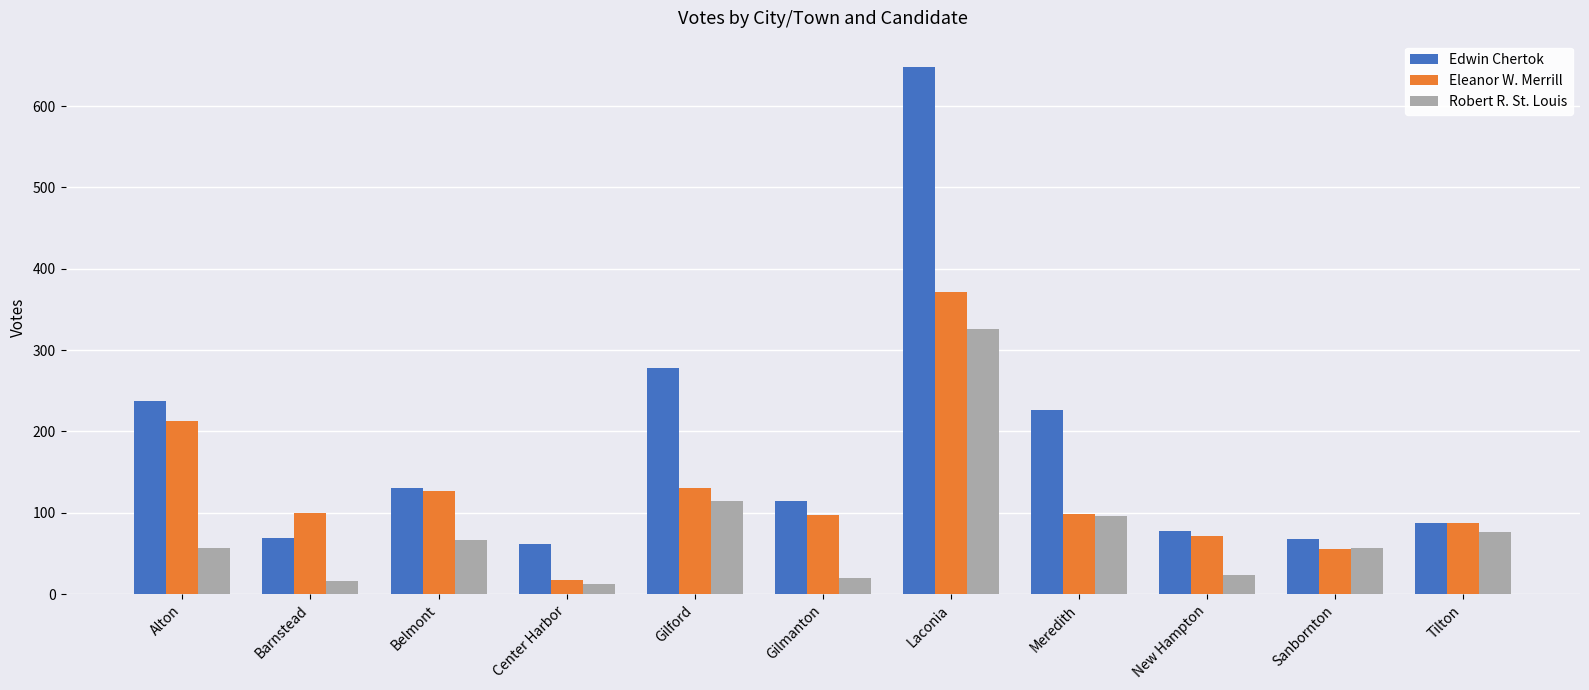

At which label does Eleanor W. Merrill first exceed 99?

Alton